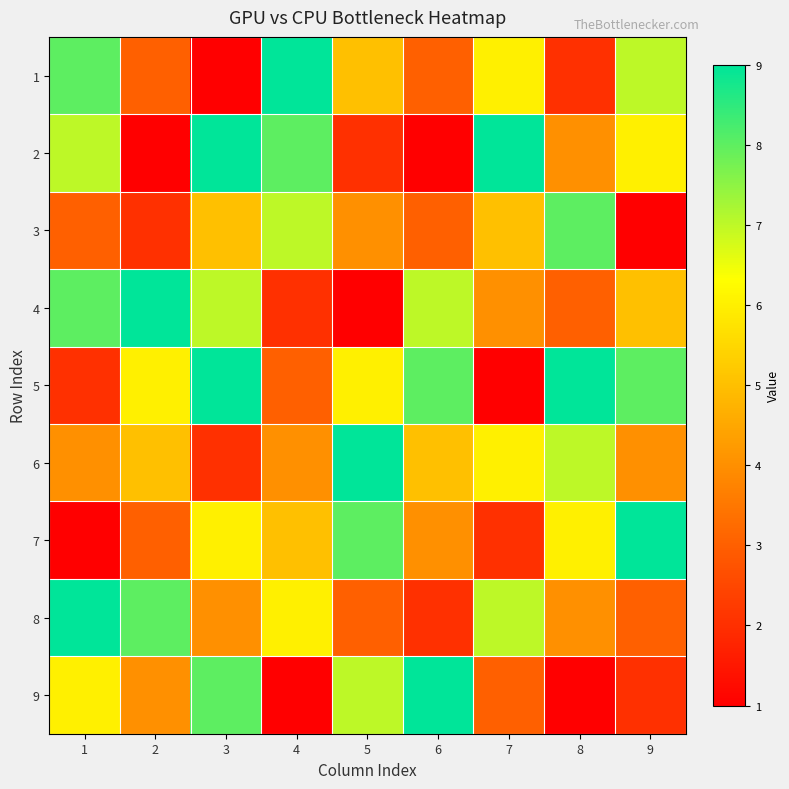

Which label corresponds to the smallest value in the chart?

3